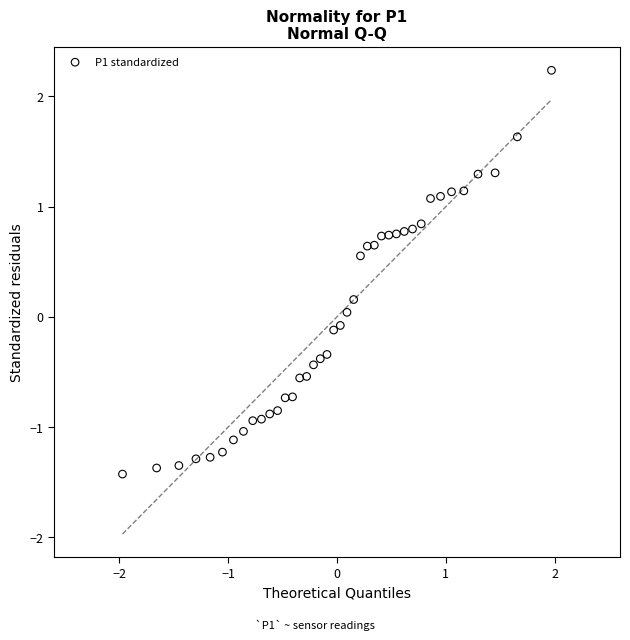

What is the range of Y values (max minus min)?

3.7